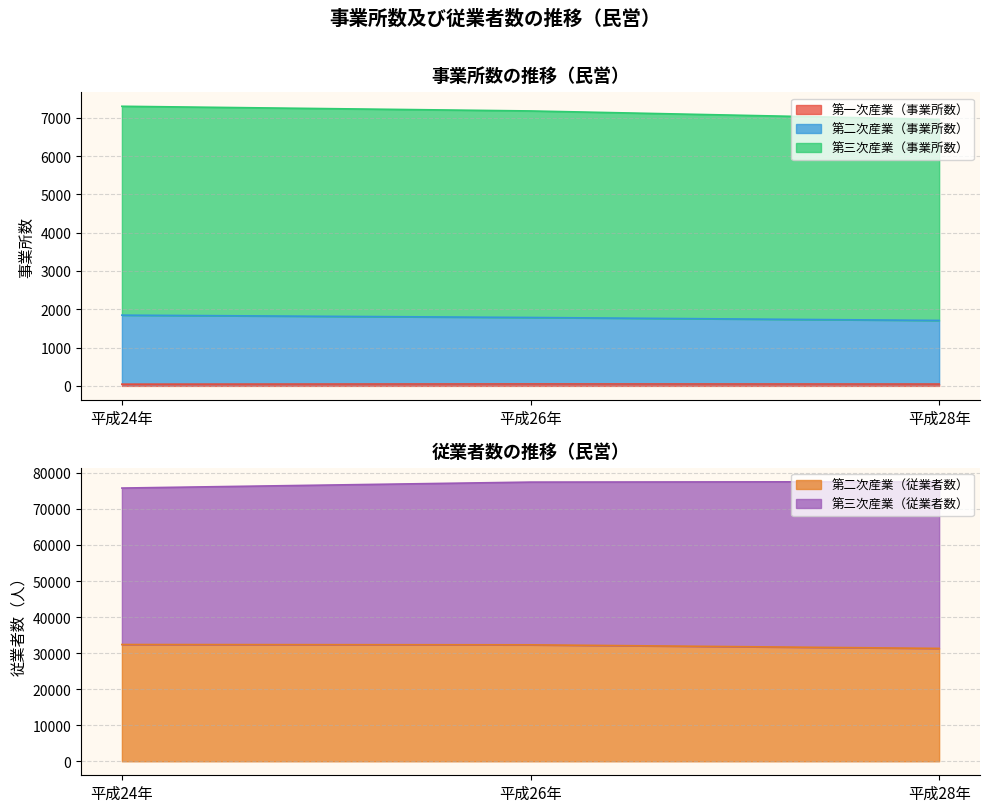

True or false: 第一次産業（事業所数） has a value of 51 at 平成26年.

True